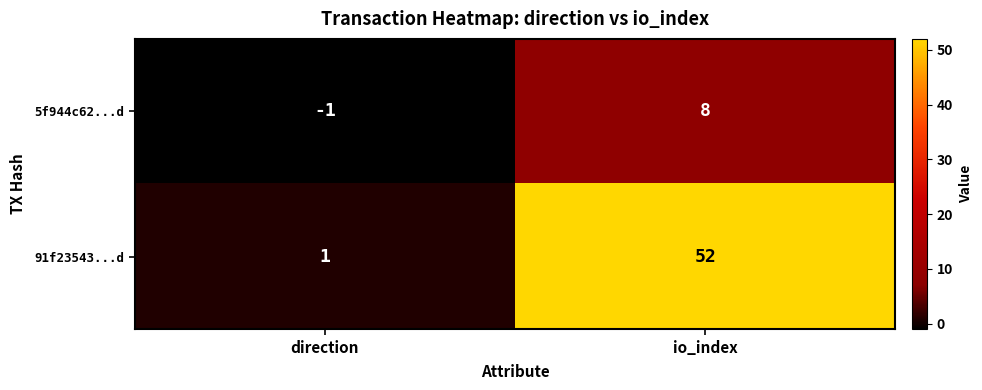

What is the difference between the highest and lowest values at direction?

2